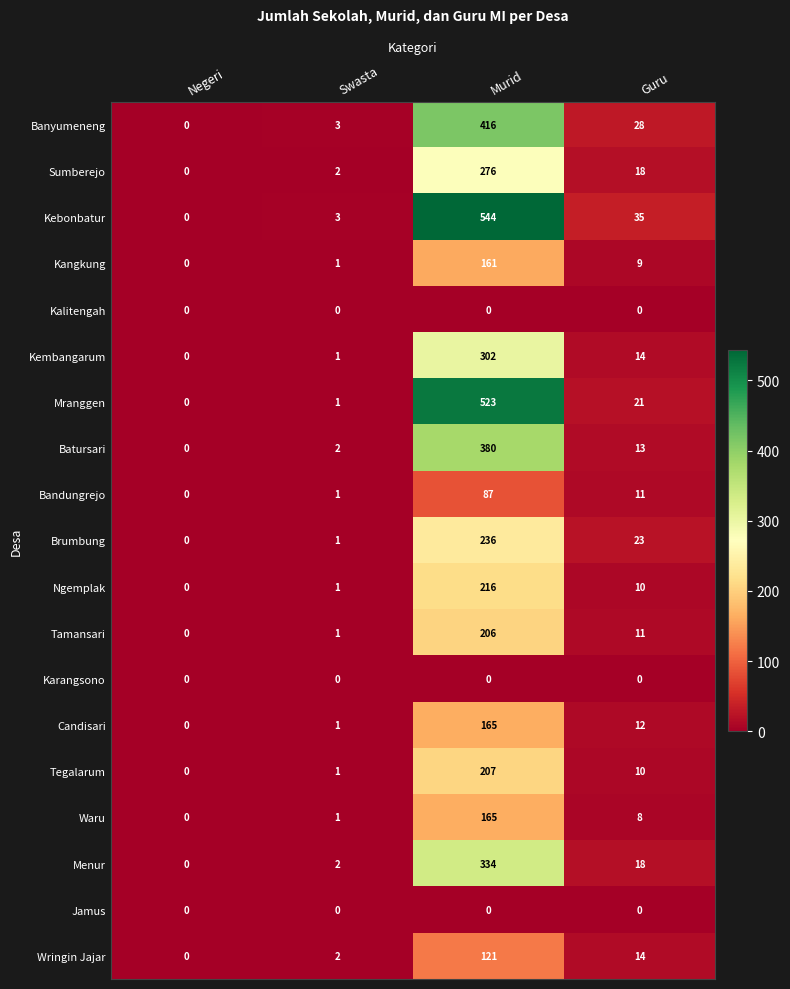

Which series has the largest total across all categories?

Kebonbatur